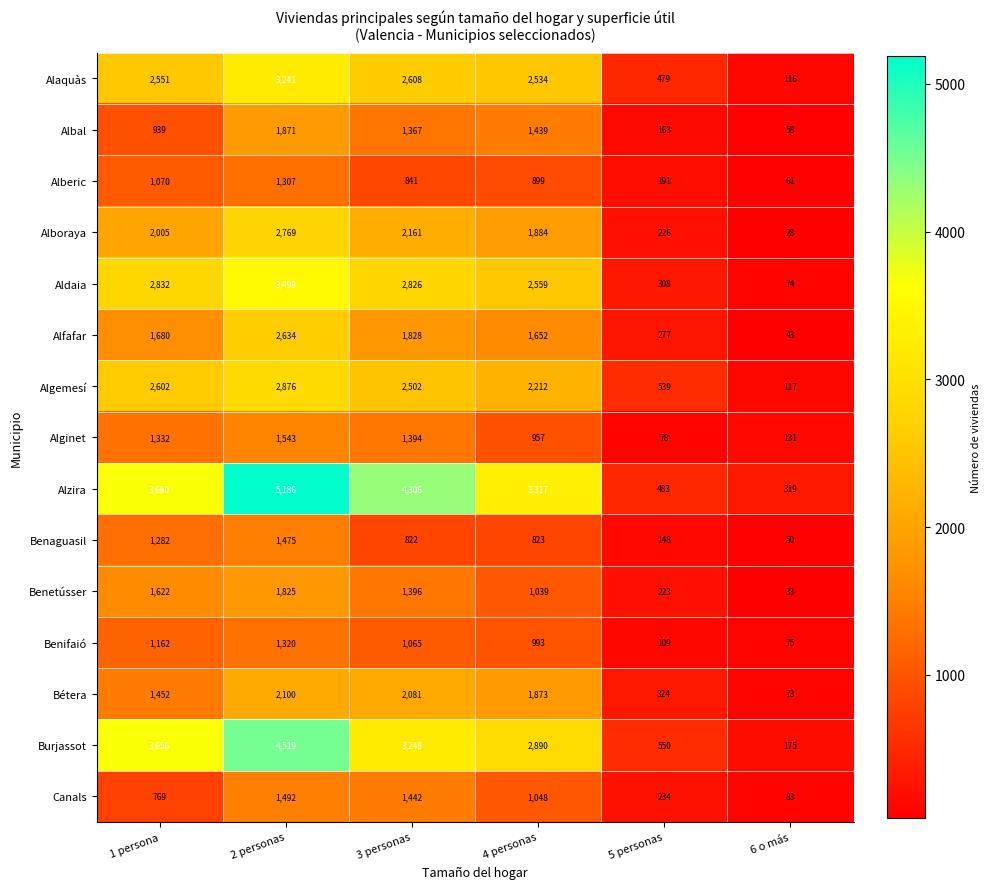

Where does the Aldaia series first go above 2826?

1 persona